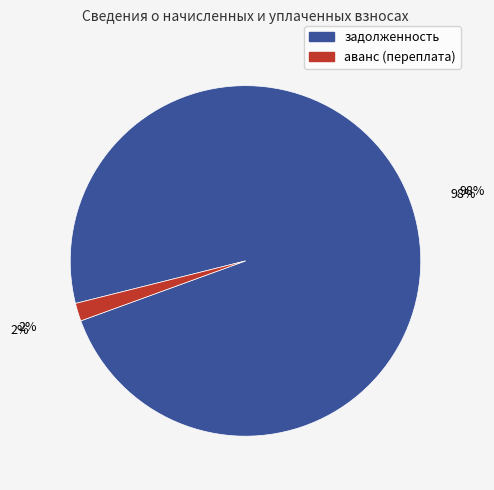

True or false: аванс (переплата) accounts for 2% of the total.

True